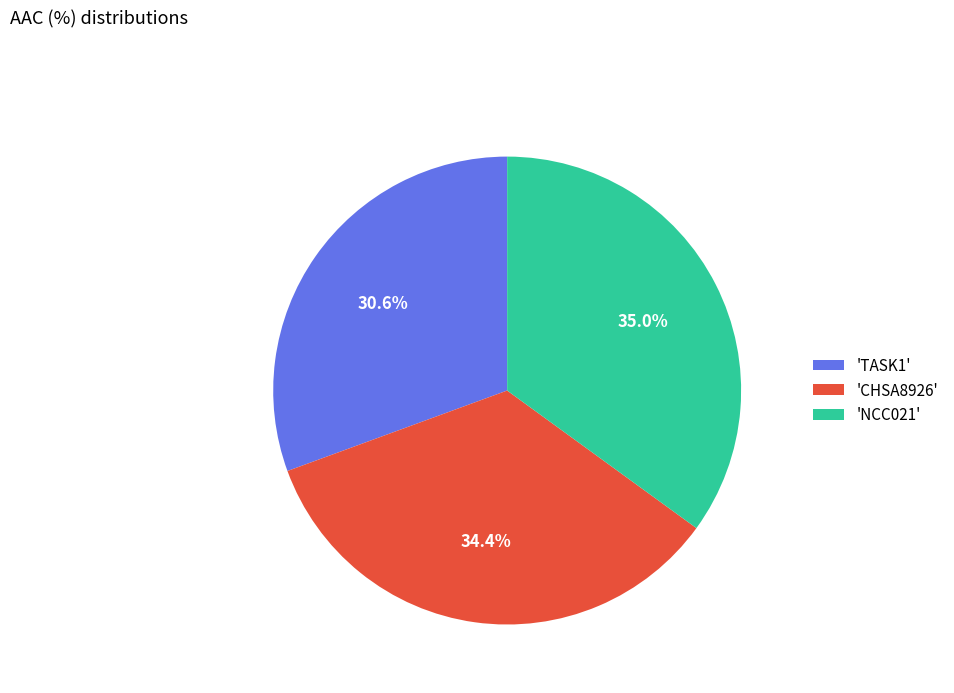

To the nearest percent, what is the difference between the largest and smallest slice percentages?

4%